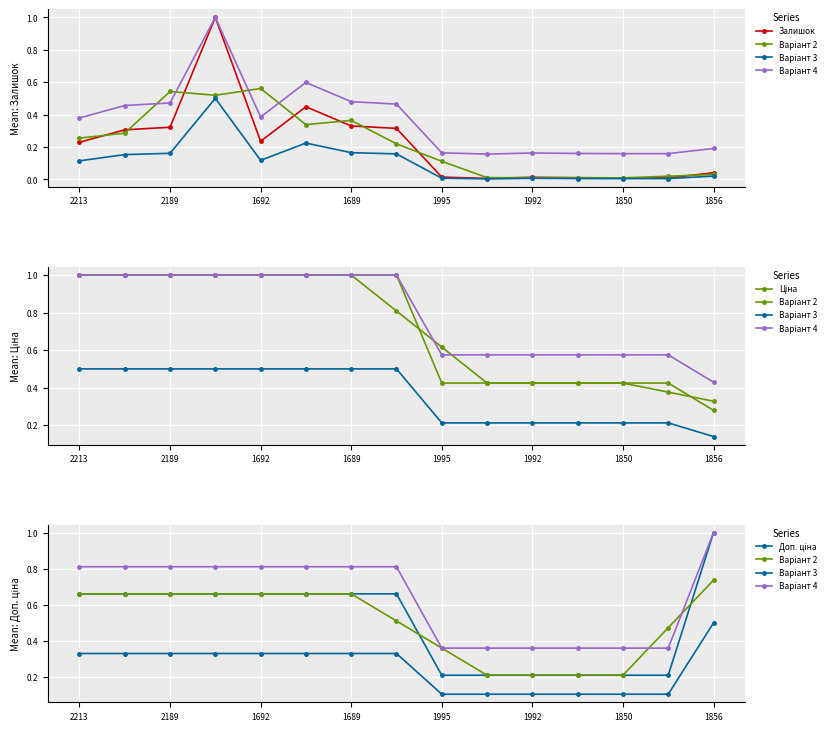

What are all the series names shown in the legend?

Залишок, Варіант 2, Варіант 3, Варіант 4, Ціна, Доп. ціна